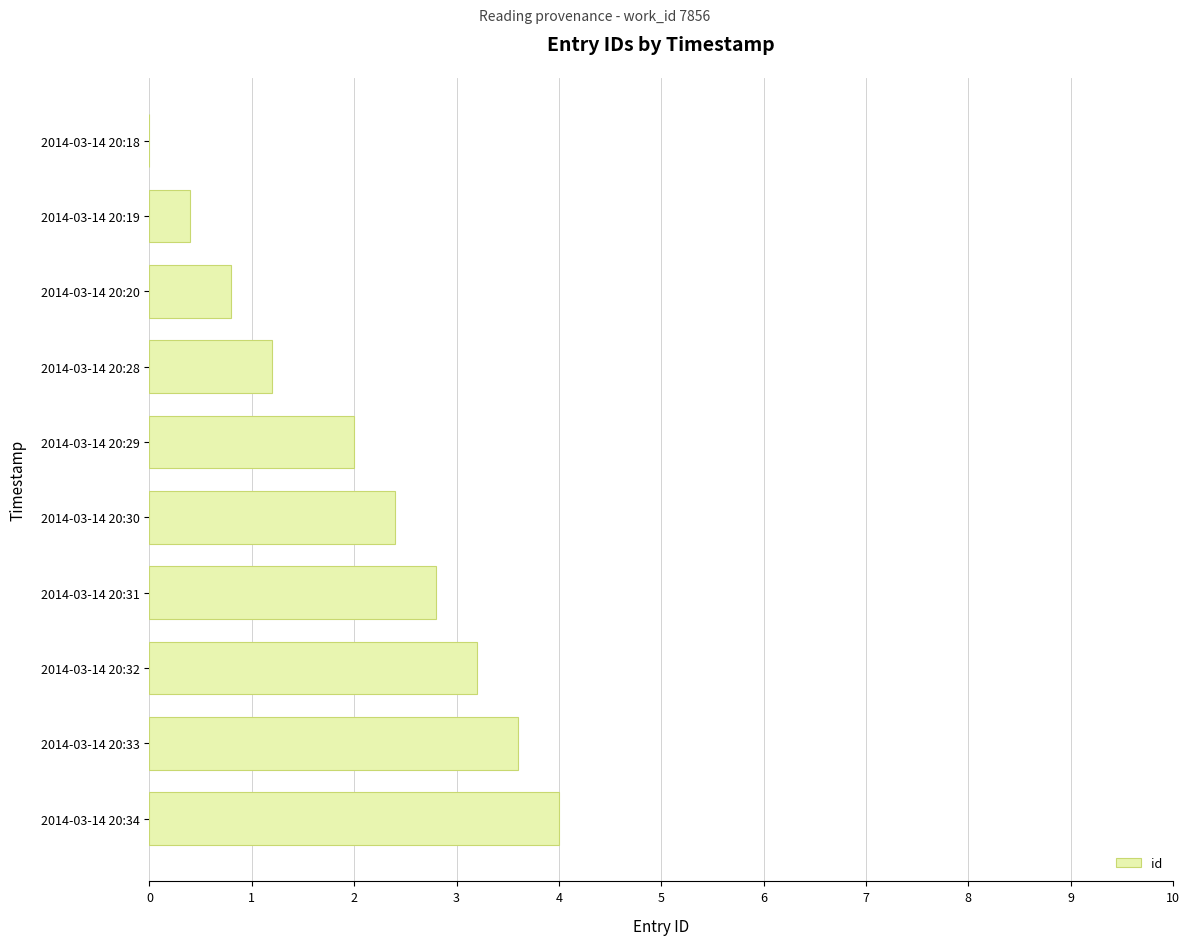

Reading top to bottom, what are all the values shown in this chart?

2014-03-14 20:18=0.0	2014-03-14 20:19=0.4	2014-03-14 20:20=0.8	2014-03-14 20:28=1.2	2014-03-14 20:29=2.0	2014-03-14 20:30=2.4	2014-03-14 20:31=2.8	2014-03-14 20:32=3.2	2014-03-14 20:33=3.6	2014-03-14 20:34=4.0